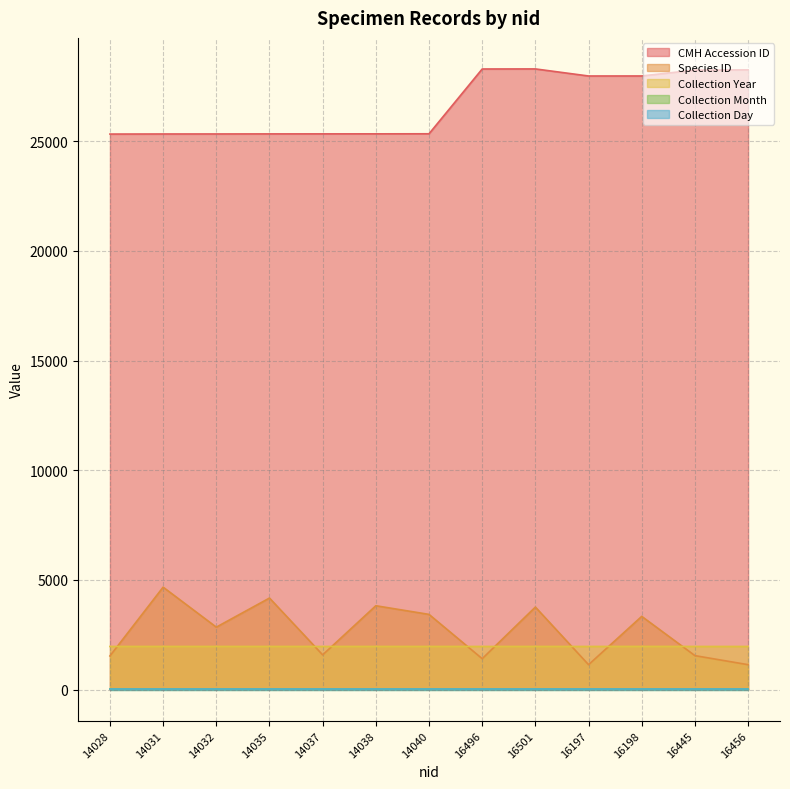

Rank the categories by Species ID value from lowest to highest.

16197, 16456, 16496, 14028, 16445, 14037, 14032, 16198, 14040, 16501, 14038, 14035, 14031